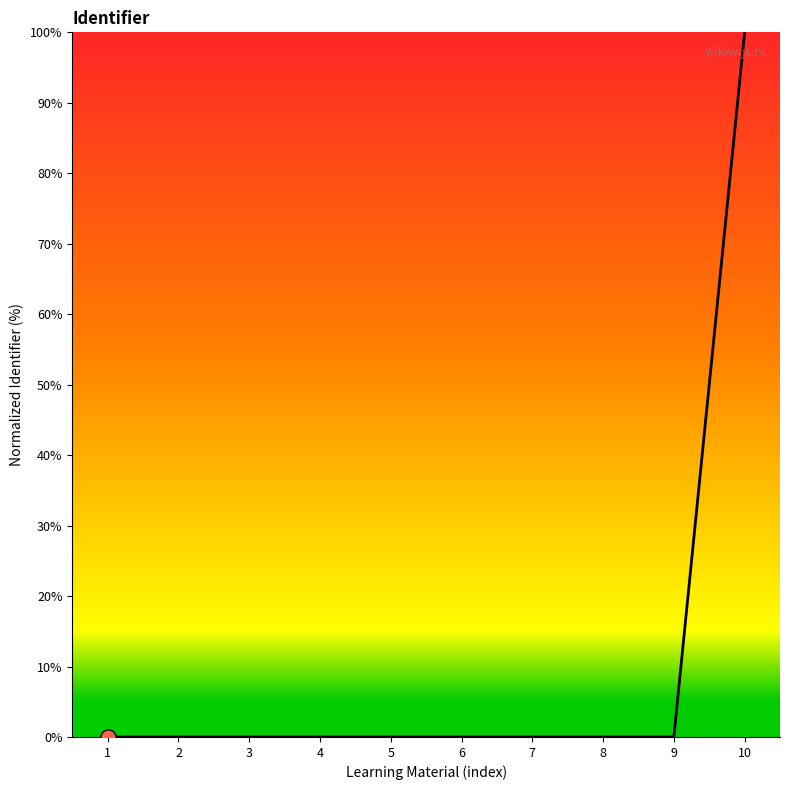

What is the difference between the maximum and minimum values?

100.0